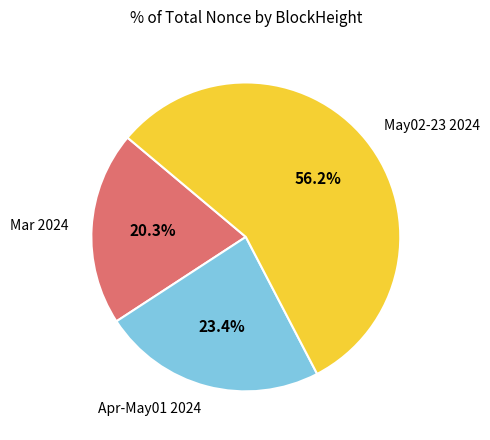

Approximately how many times larger is the value at May02-23 2024 compared to Mar 2024?

2.8